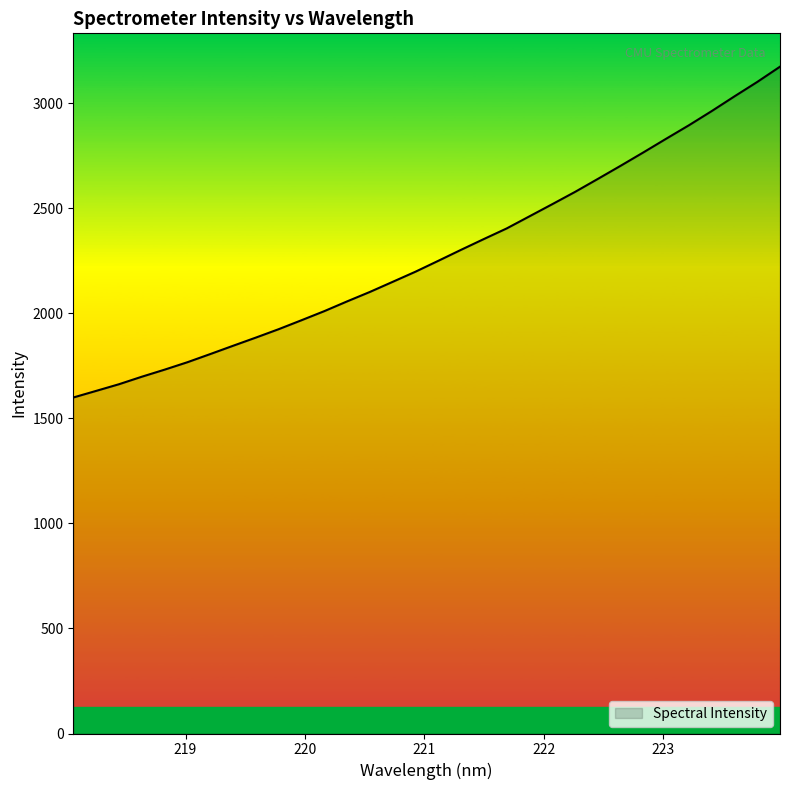

What is the difference between the maximum and minimum values?

1574.7